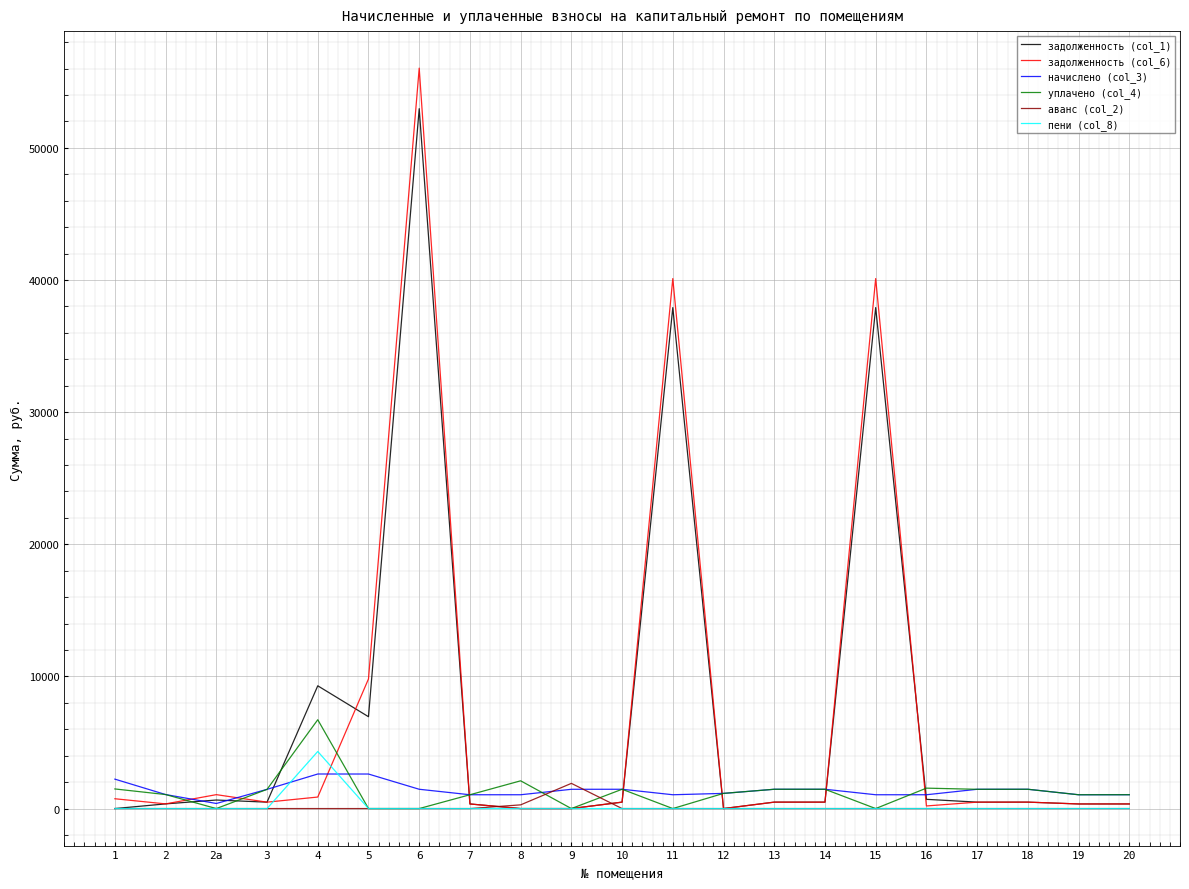

At which label does аванс (col_2) reach its peak?

9